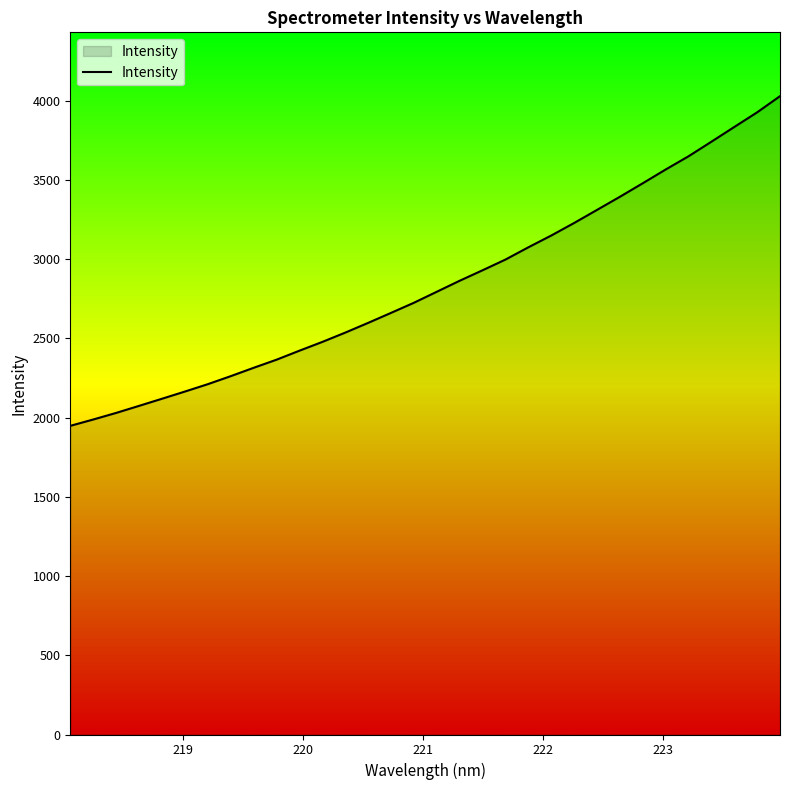

What is the difference between the maximum and minimum values?

2080.4